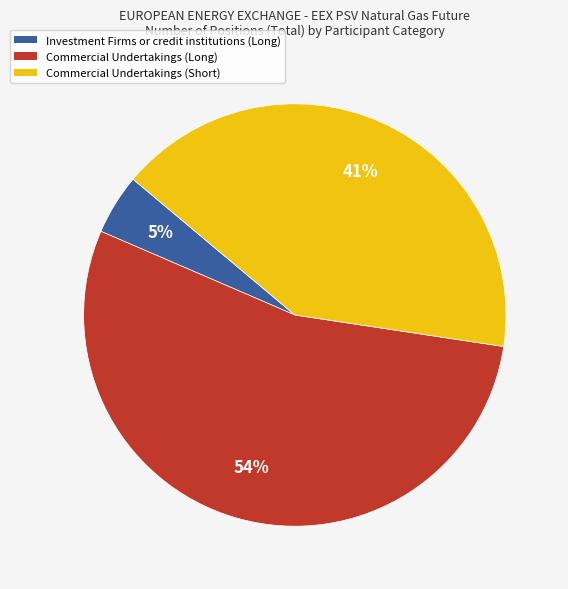

The Commercial Undertakings (Long) slice represents 54% of the pie. True or false?

True